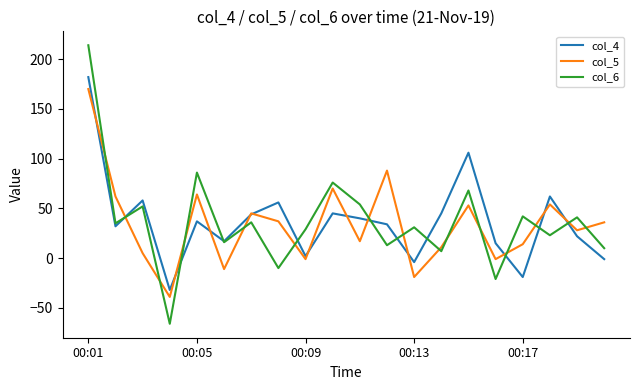

How many interior local peaks does the col_6 series have?

8